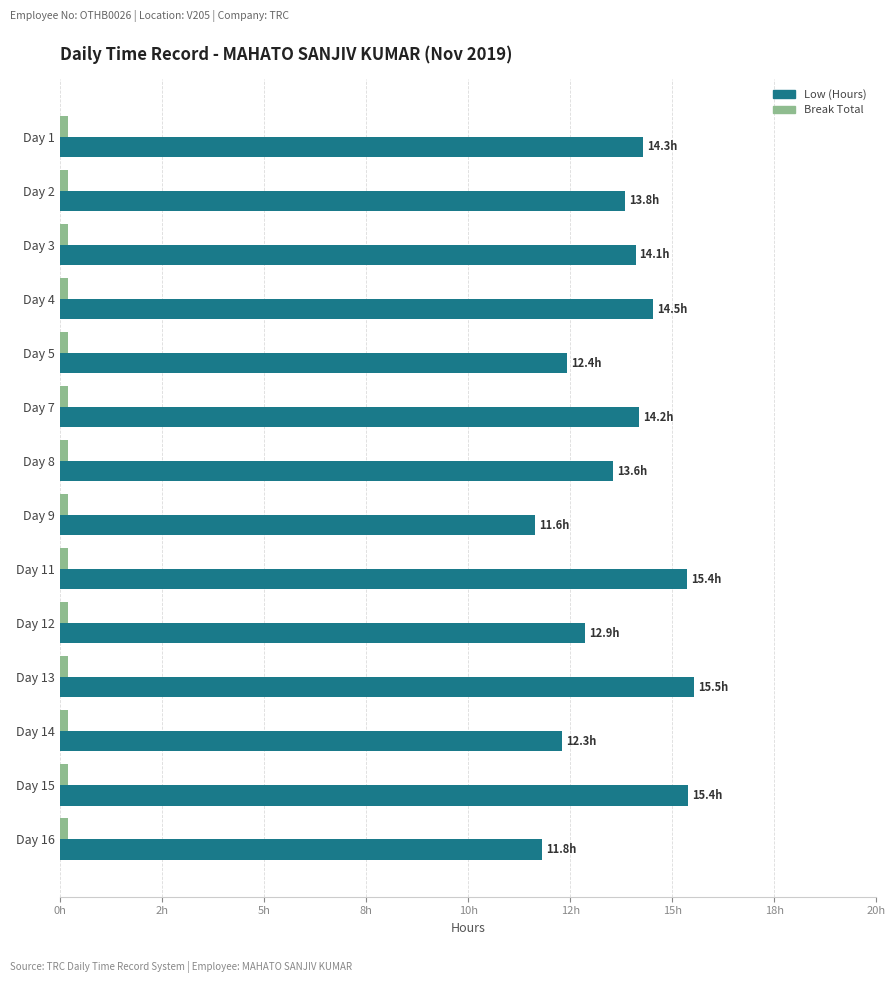

How many series are shown in this chart?

2